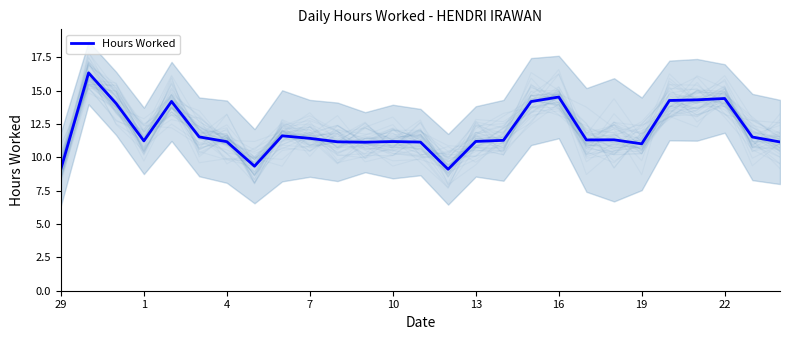

What is the highest value of the Hours Worked series?

16.3